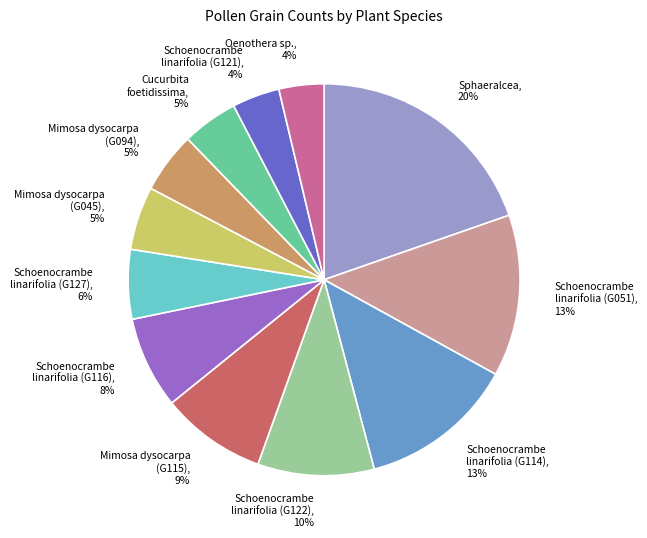

To the nearest percent, what is the average slice percentage?

8%